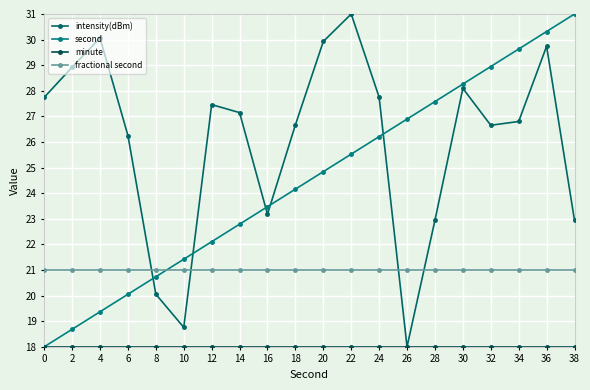

How many data points does each series have?

20